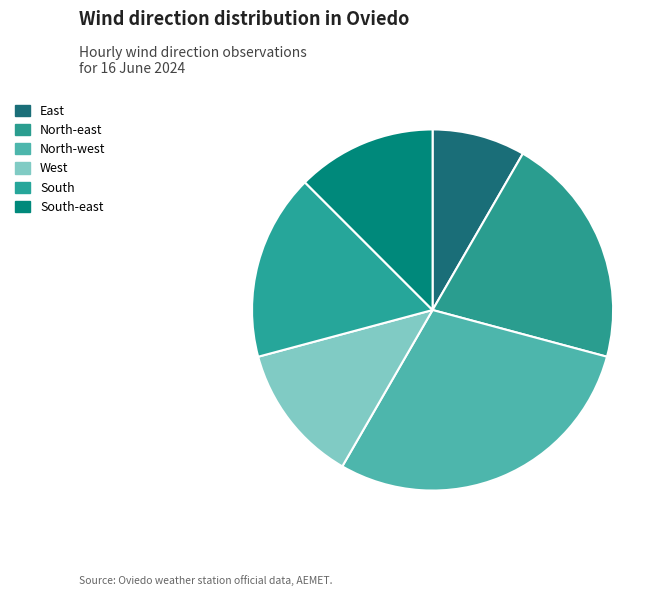

Which slice is the largest?

North-west